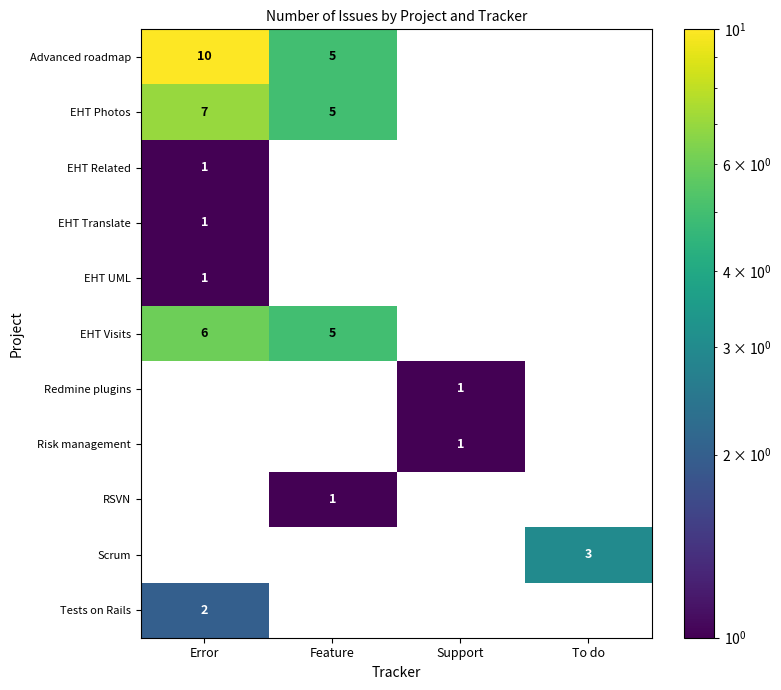

Is the value of EHT Related at Error greater than the value of Tests on Rails at Error?

No